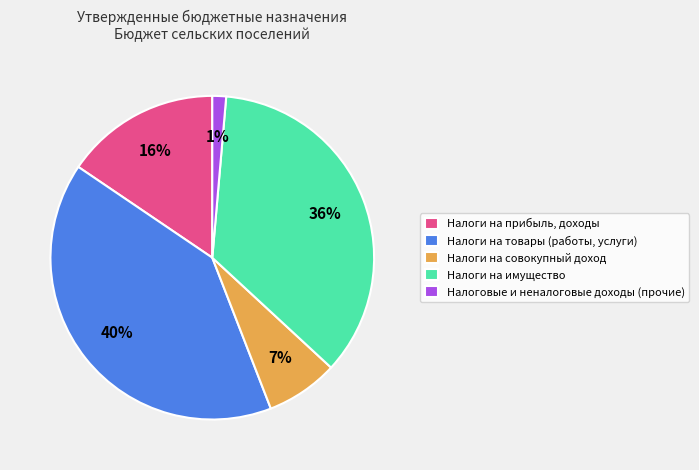

Which slice is the largest?

Налоги на товары (работы, услуги)